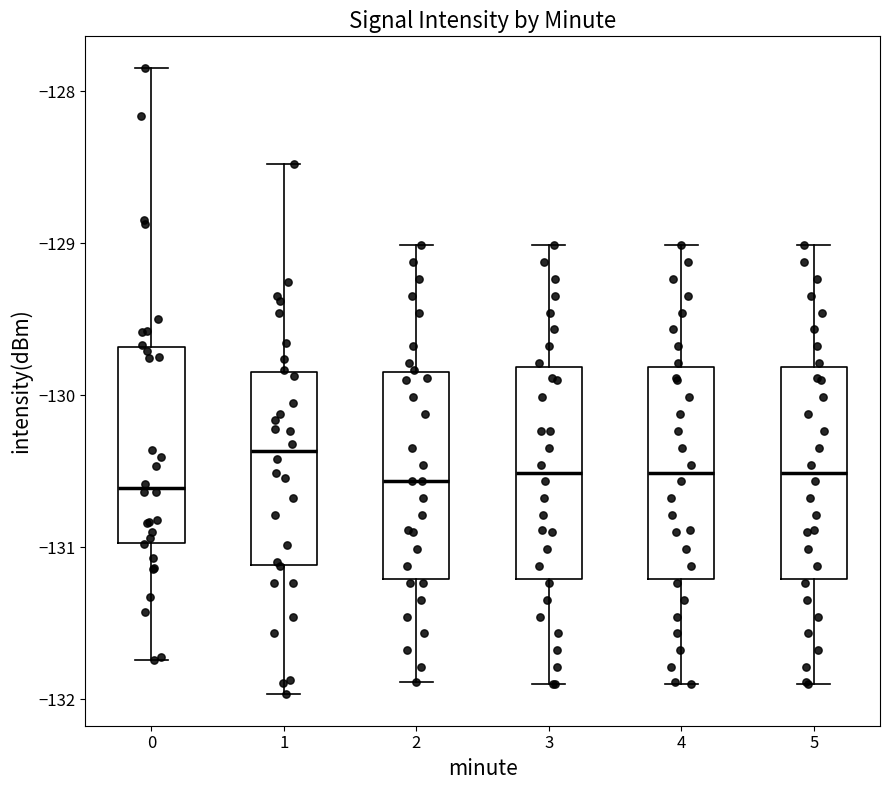

Reading left to right, read every box against the y-axis: the position of its median line, the range the box covers, and the ends of its whiskers. The values are not printed on the chart, so give them approximately, as read against the axis.

0: median -130.6, box -131.0 to -129.7, whiskers -131.7 to -127.8
1: median -130.4, box -131.1 to -129.8, whiskers -132.0 to -128.5
2: median -130.6, box -131.2 to -129.8, whiskers -131.9 to -129.0
3: median -130.5, box -131.2 to -129.8, whiskers -131.9 to -129.0
4: median -130.5, box -131.2 to -129.8, whiskers -131.9 to -129.0
5: median -130.5, box -131.2 to -129.8, whiskers -131.9 to -129.0